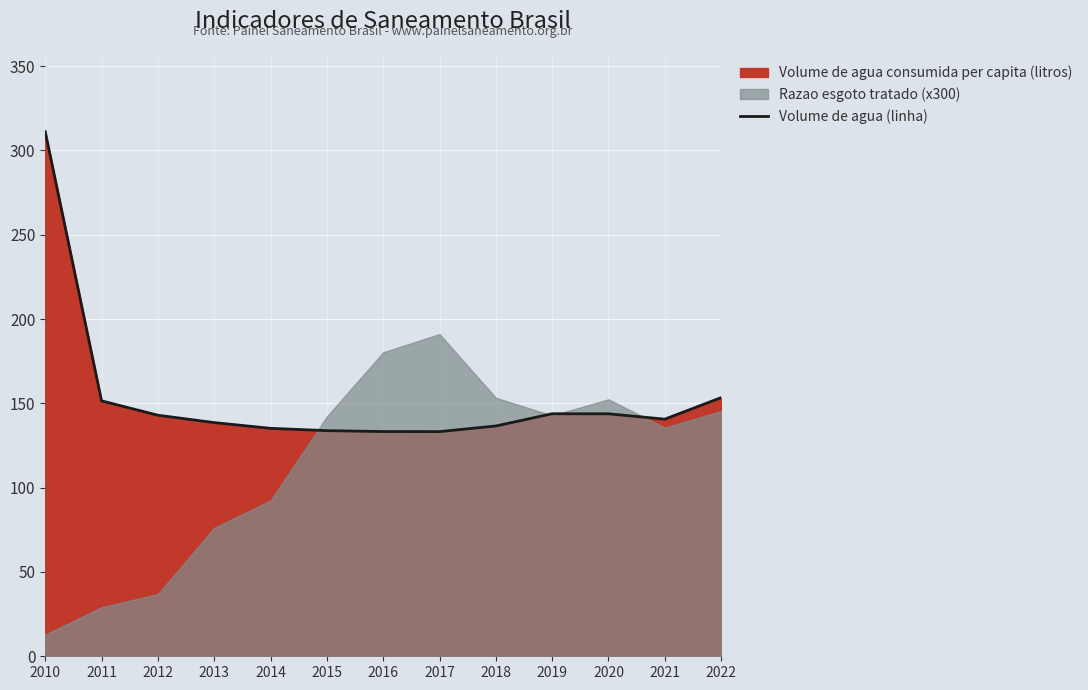

Between 2019 and 2015, which is larger?

2019